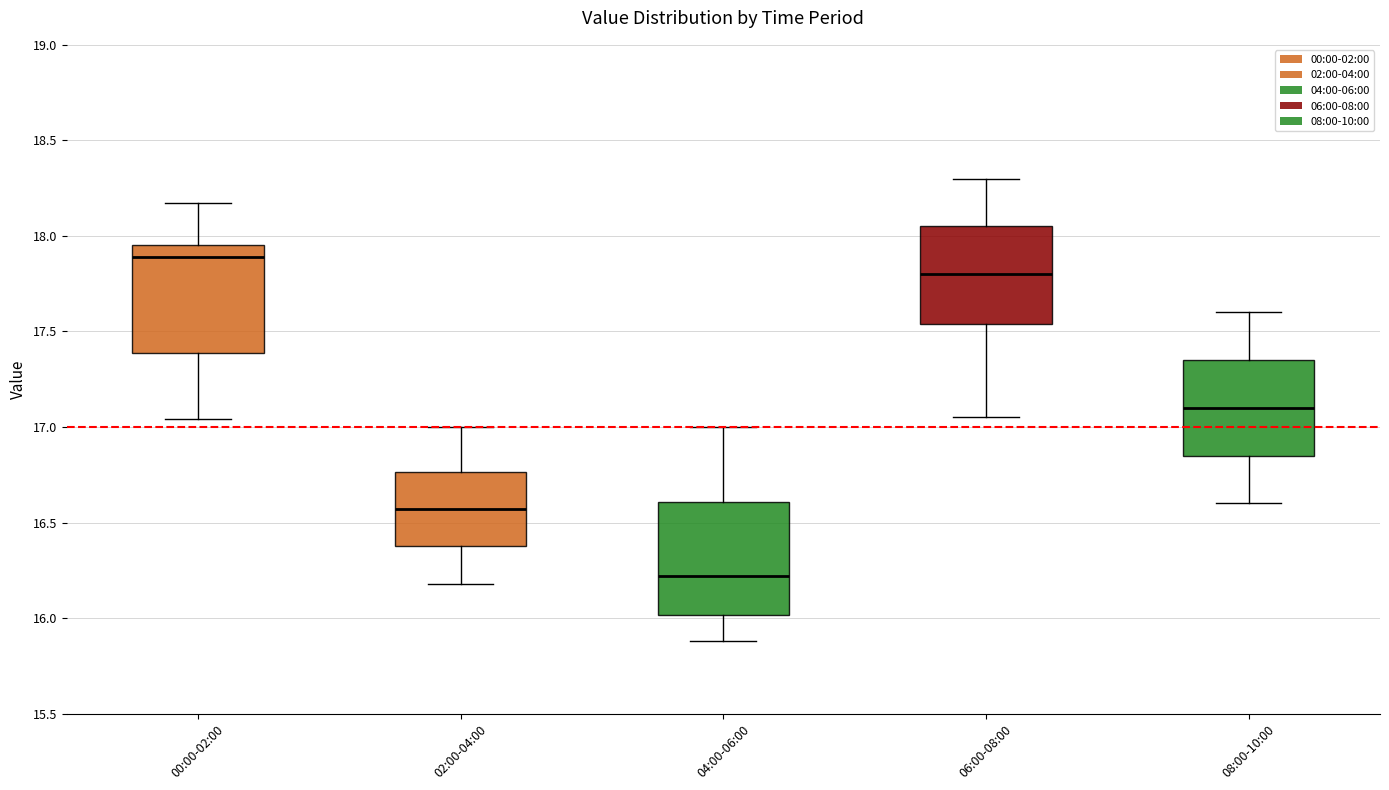

Reading left to right, read every box against the y-axis: the position of its median line, the range the box covers, and the ends of its whiskers. The values are not printed on the chart, so give them approximately, as read against the axis.

00:00-02:00: median 17.90, box 17.40 to 17.95, whiskers 17.05 to 18.15
02:00-04:00: median 16.55, box 16.40 to 16.75, whiskers 16.20 to 17.00
04:00-06:00: median 16.20, box 16.00 to 16.60, whiskers 15.90 to 17.00
06:00-08:00: median 17.80, box 17.55 to 18.05, whiskers 17.05 to 18.30
08:00-10:00: median 17.10, box 16.85 to 17.35, whiskers 16.60 to 17.60